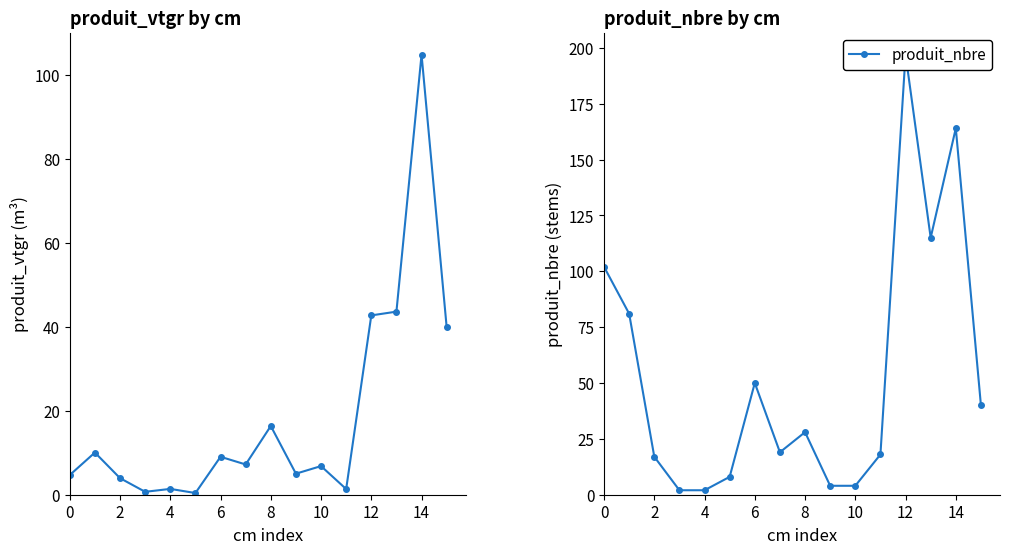

What is the value of the produit_nbre point at the 5th from the left?

2.0